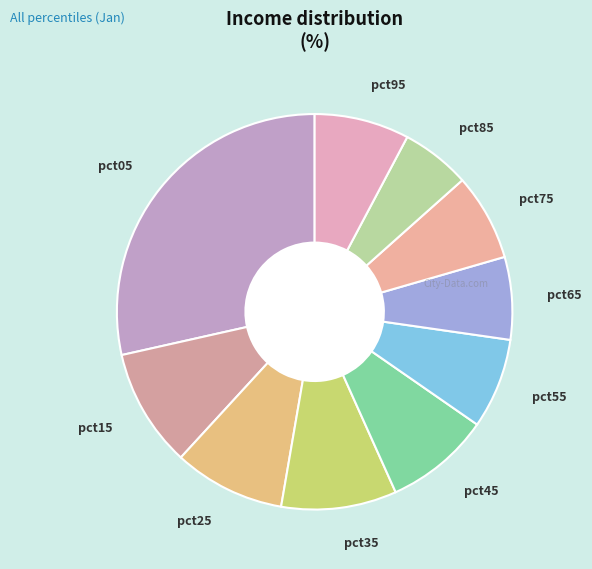

Count the number of slices in the pie.

10